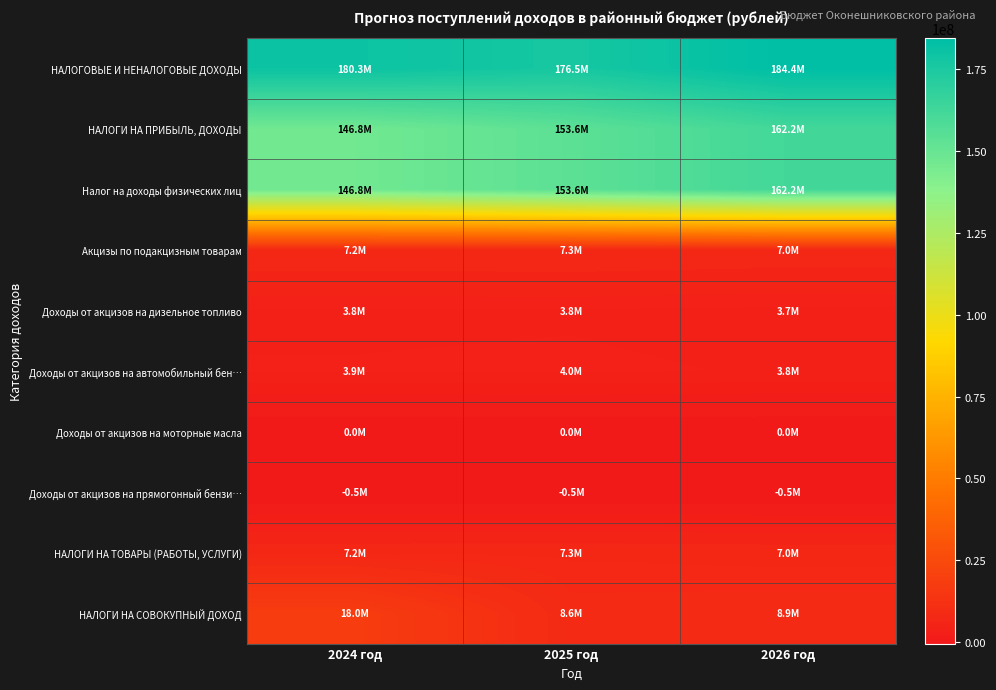

Reading right to left, transcribe all the data shown in this chart.

НАЛОГОВЫЕ И НЕНАЛОГОВЫЕ ДОХОДЫ: 2026 год=184421246.2	2025 год=176544475.8	2024 год=180317738.9
НАЛОГИ НА ПРИБЫЛЬ, ДОХОДЫ: 2026 год=162178713.1	2025 год=153645452.7	2024 год=146837550.0
Налог на доходы физических лиц: 2026 год=162178713.1	2025 год=153645452.7	2024 год=146837550.0
Акцизы по подакцизным товарам: 2026 год=7024600.0	2025 год=7297900.0	2024 год=7207600.0
Доходы от акцизов на дизельное топливо: 2026 год=3659100.0	2025 год=3796800.0	2024 год=3759100.0
Доходы от акцизов на автомобильный бен…: 2026 год=3811000.0	2025 год=3953200.0	2024 год=3897700.0
Доходы от акцизов на моторные масла: 2026 год=19400.0	2025 год=19900.0	2024 год=17900.0
Доходы от акцизов на прямогонный бензи…: 2026 год=-464900.0	2025 год=-472000.0	2024 год=-467100.0
НАЛОГИ НА ТОВАРЫ (РАБОТЫ, УСЛУГИ): 2026 год=7024600.0	2025 год=7297900.0	2024 год=7207600.0
НАЛОГИ НА СОВОКУПНЫЙ ДОХОД: 2026 год=8901000.0	2025 год=8649000.0	2024 год=18019212.2